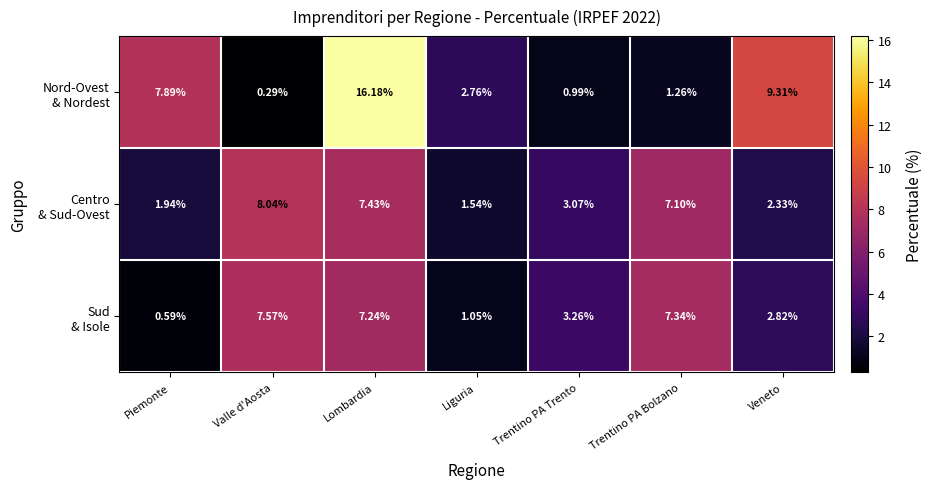

At which category is the sum across all series the highest?

Lombardia